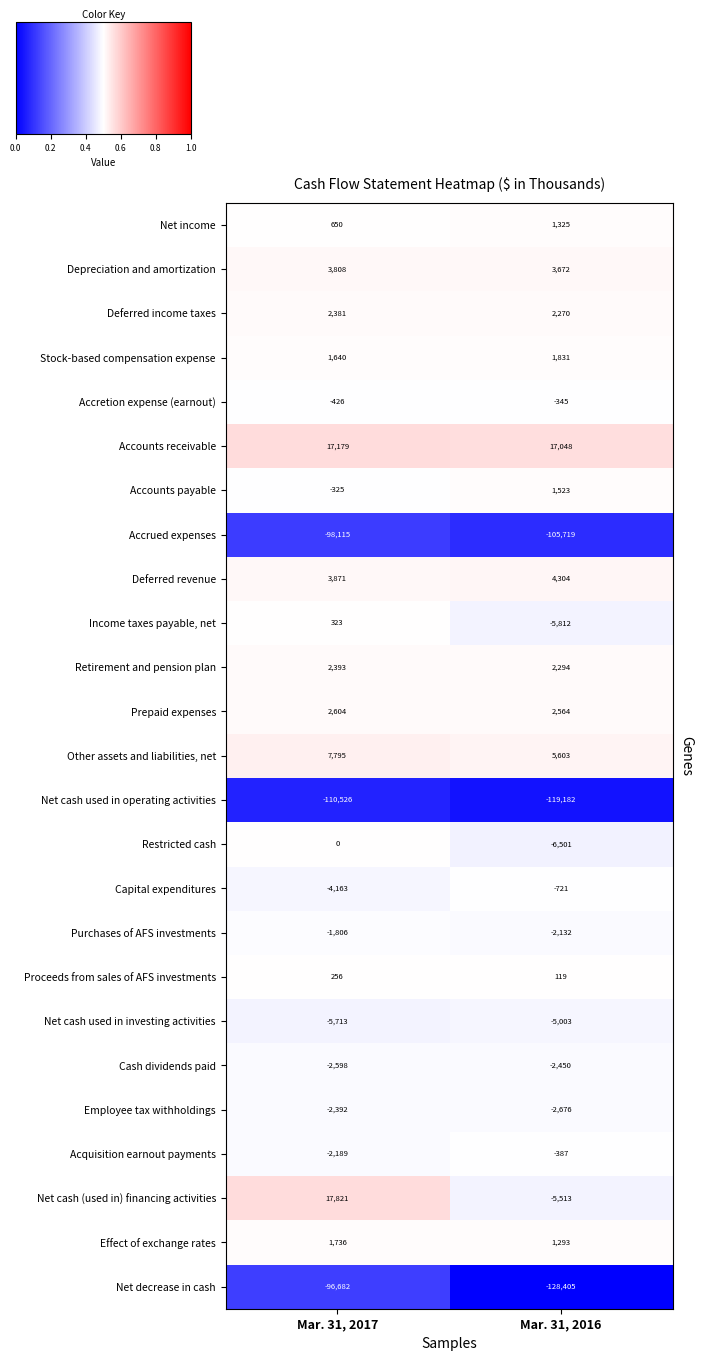

How many data points does each series have?

2